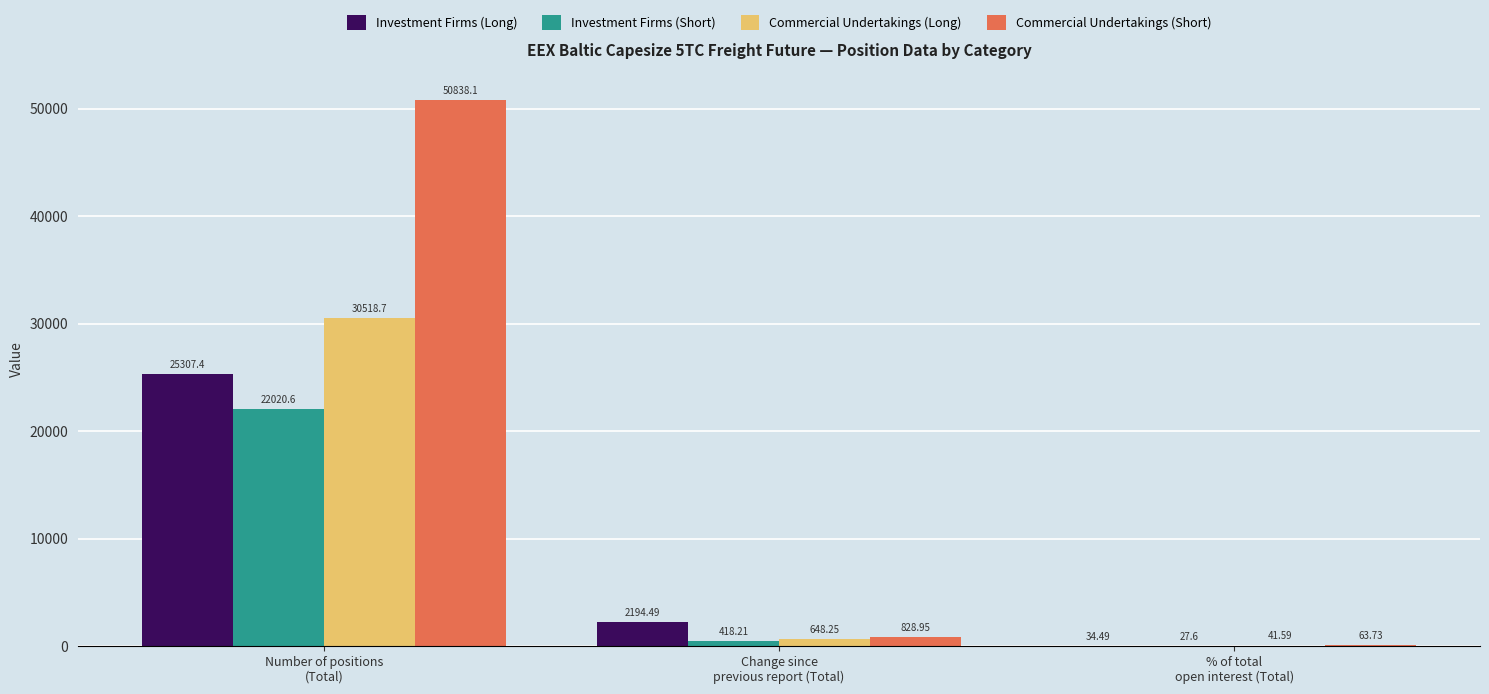

Which series has the largest total across all categories?

Commercial Undertakings (Short)